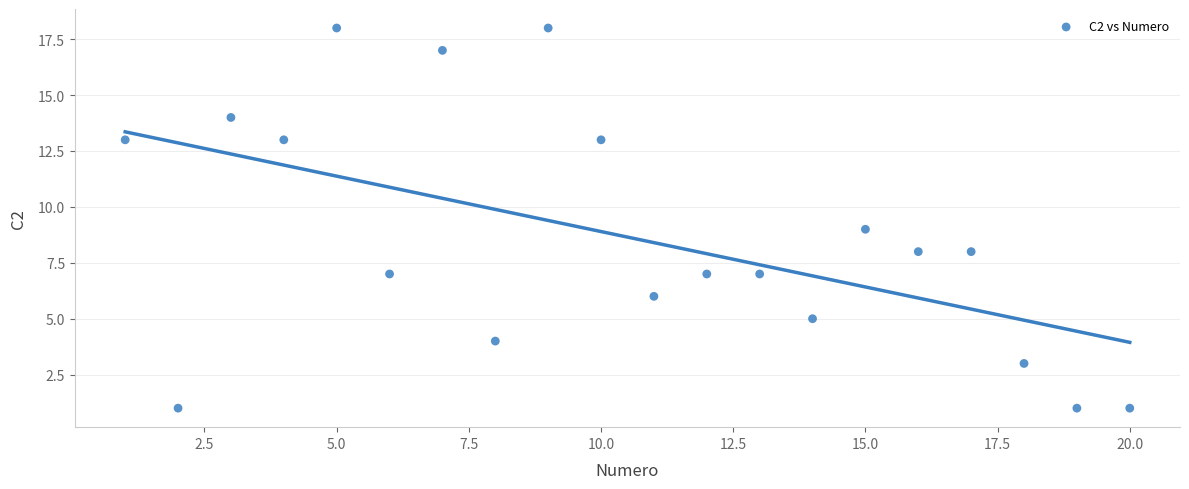

What is the range of X values (max minus min)?

19